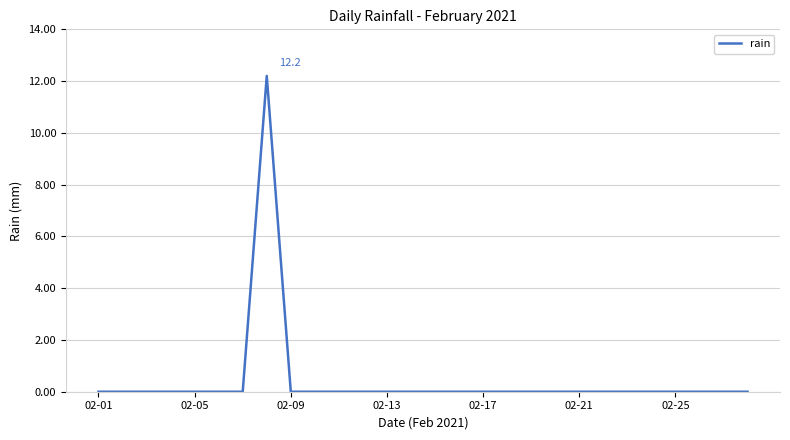

How many series are shown in this chart?

1